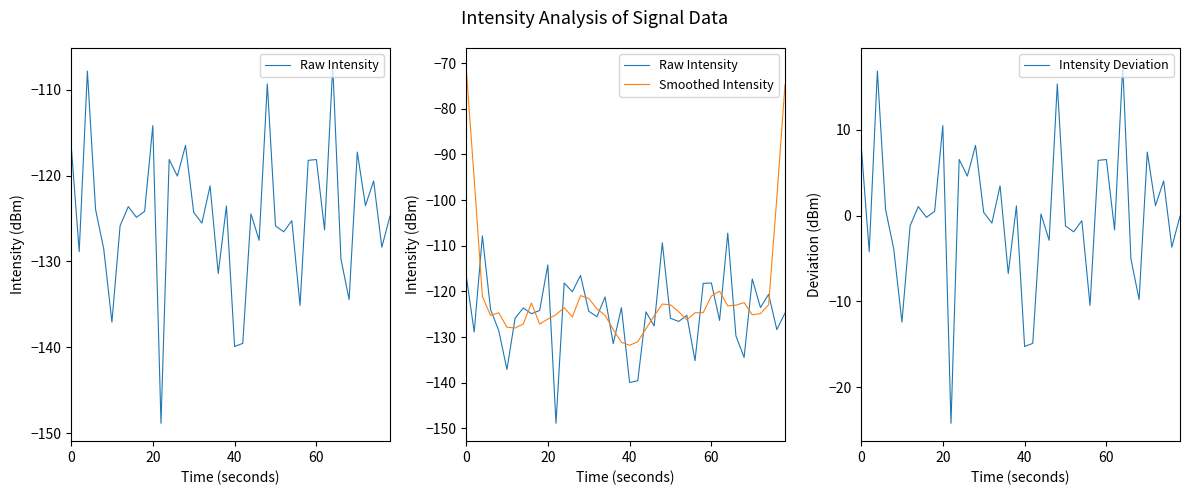

What is the total value across all series at 23?

-255.8